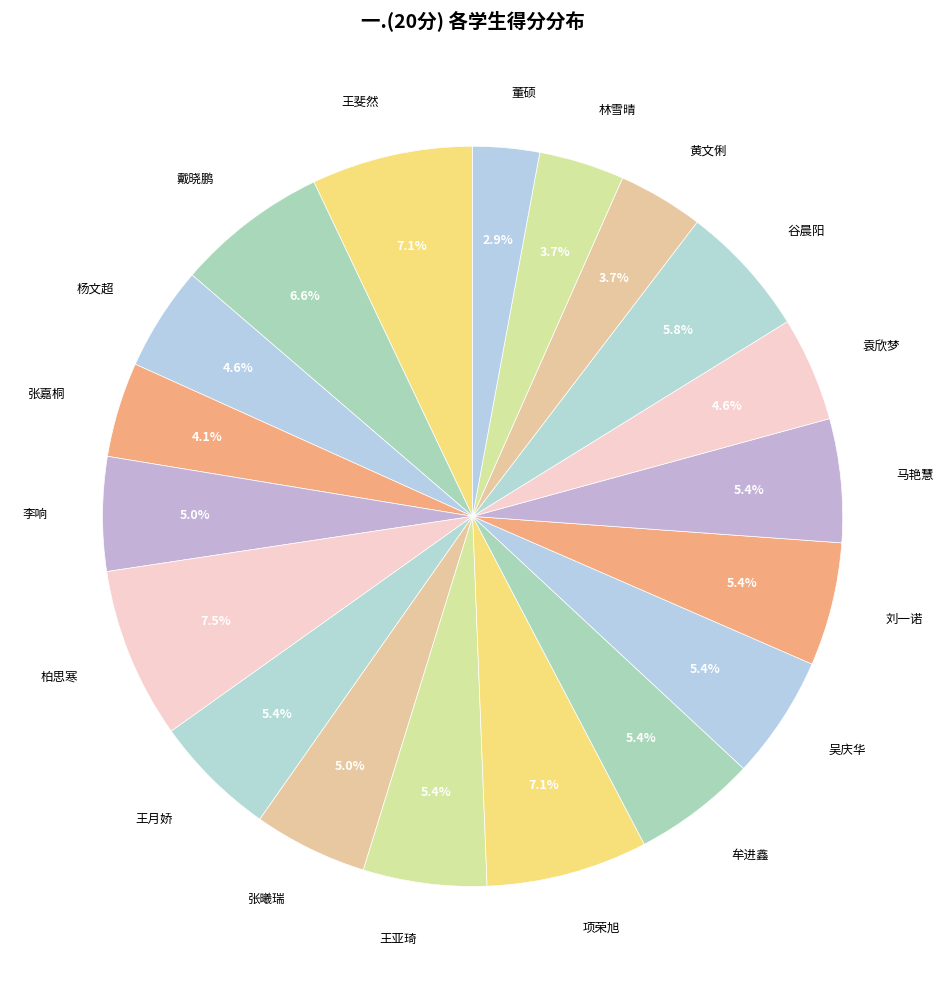

Which slice is the smallest?

董硕